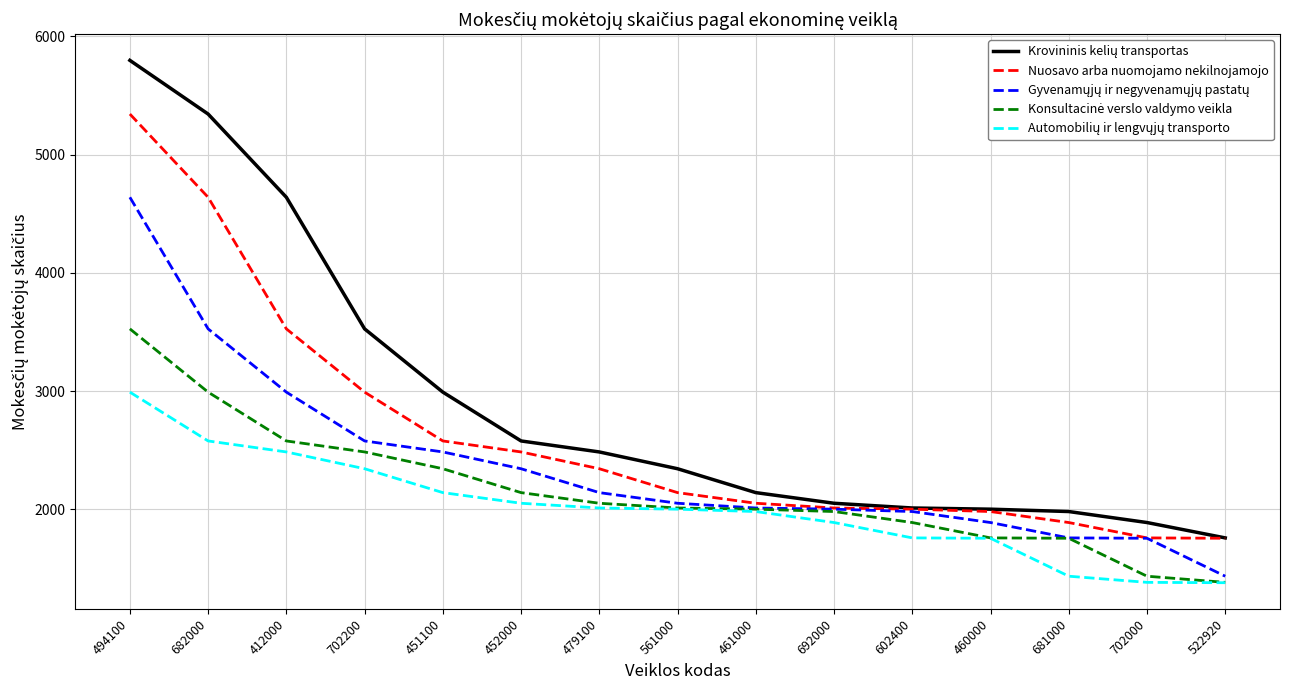

What is the difference between the highest and lowest values at 692000?

163